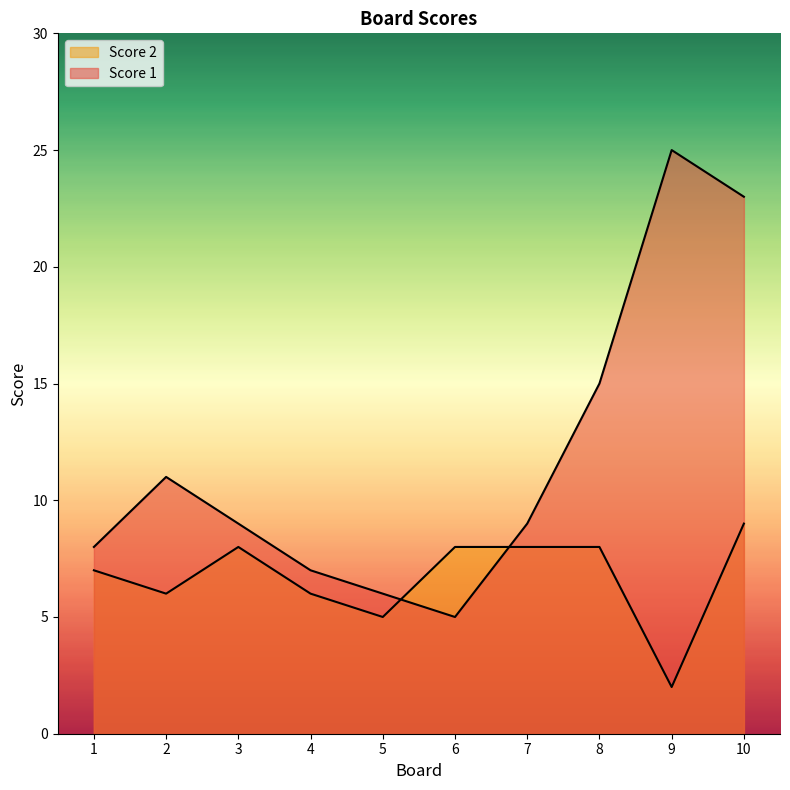

True or false: Score 1 and Score 2 cross at least once.

True